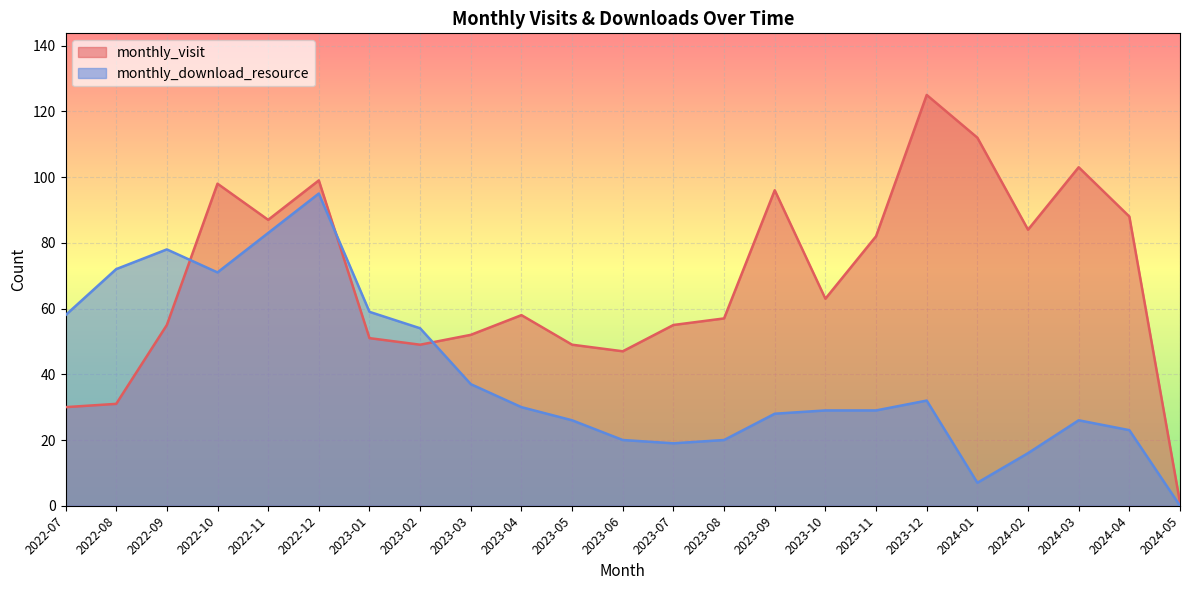

How many intersections are there between monthly_download_resource and monthly_visit?

3